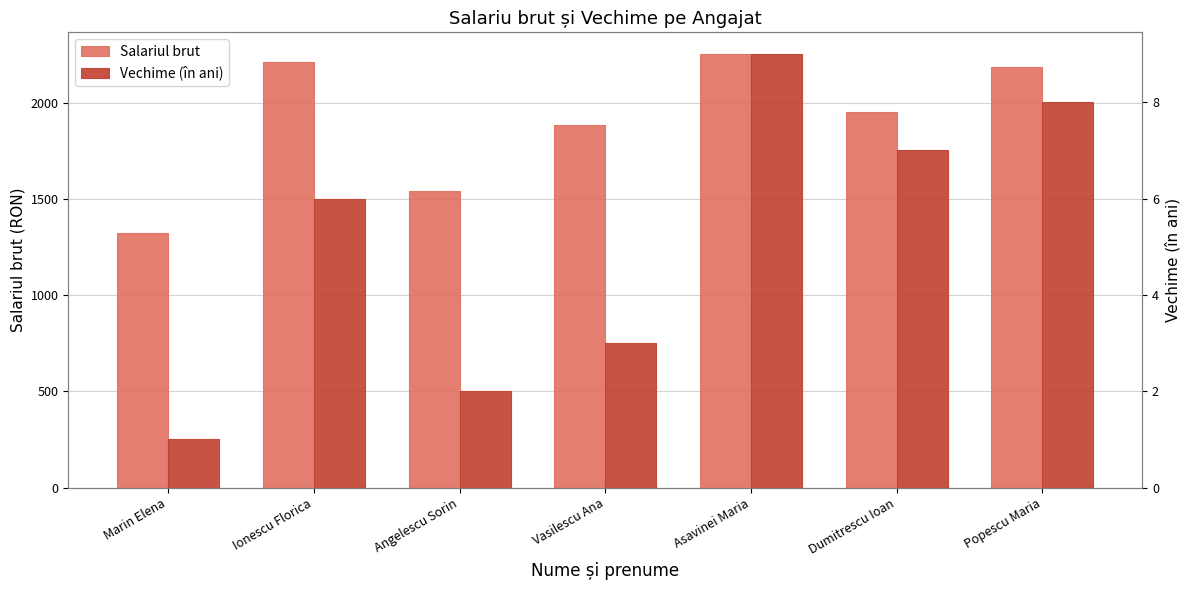

Reading right to left, what are all the values shown in this chart?

Salariul brut: Popescu Maria=2188	Dumitrescu Ioan=1955	Asavinei Maria=2256	Vasilescu Ana=1888	Angelescu Sorin=1544	Ionescu Florica=2213	Marin Elena=1322
Vechime (în ani): Popescu Maria=8	Dumitrescu Ioan=7	Asavinei Maria=9	Vasilescu Ana=3	Angelescu Sorin=2	Ionescu Florica=6	Marin Elena=1